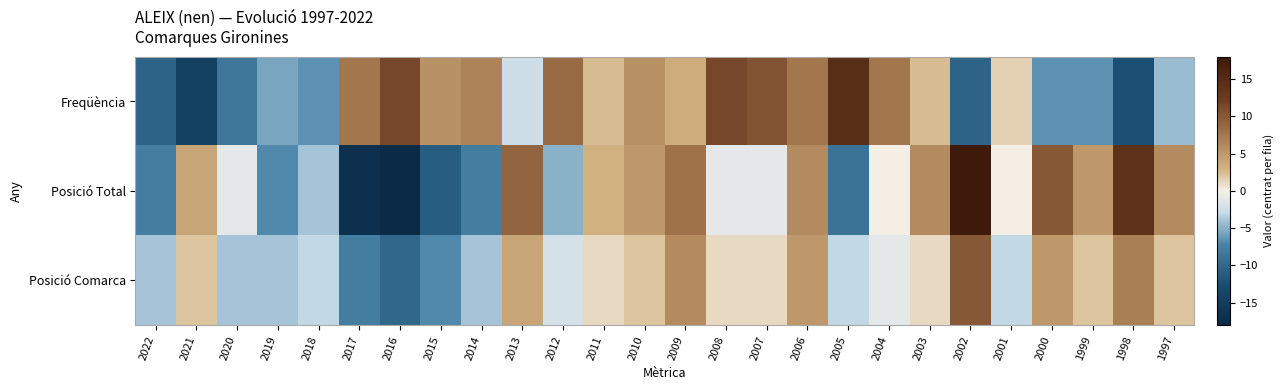

Which has a higher value, 2001 or 2017?

2017